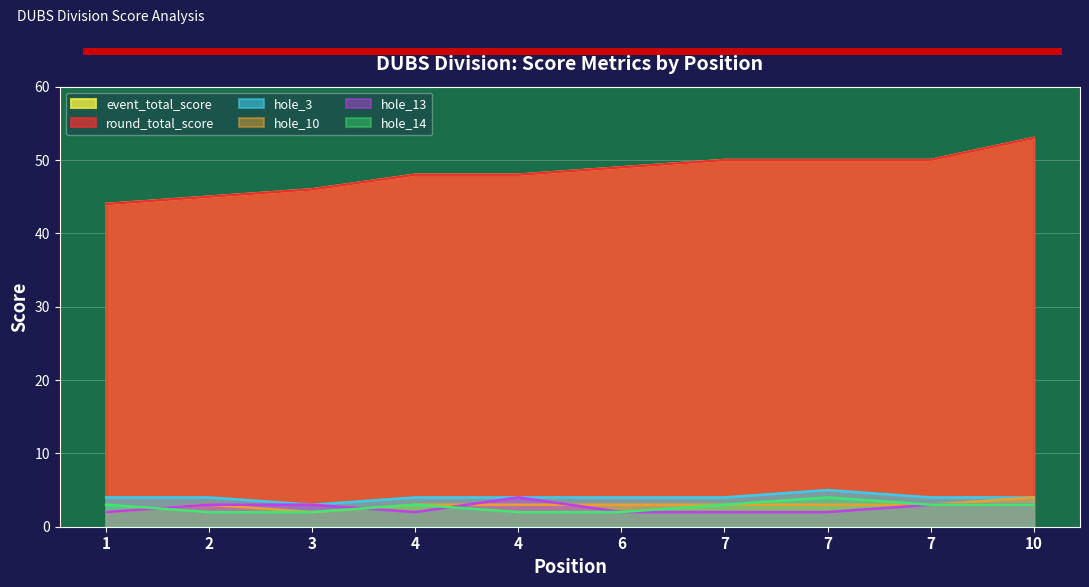

Reading left to right, what are all the values shown in this chart?

event_total_score: 44	45	46	48	48	49	50	50	50	53
round_total_score: 44	45	46	48	48	49	50	50	50	53
hole_3: 4	4	3	4	4	4	4	5	4	4
hole_10: 2	3	2	3	3	3	3	3	3	4
hole_13: 2	3	3	2	4	2	2	2	3	3
hole_14: 3	2	2	3	2	2	3	4	3	3